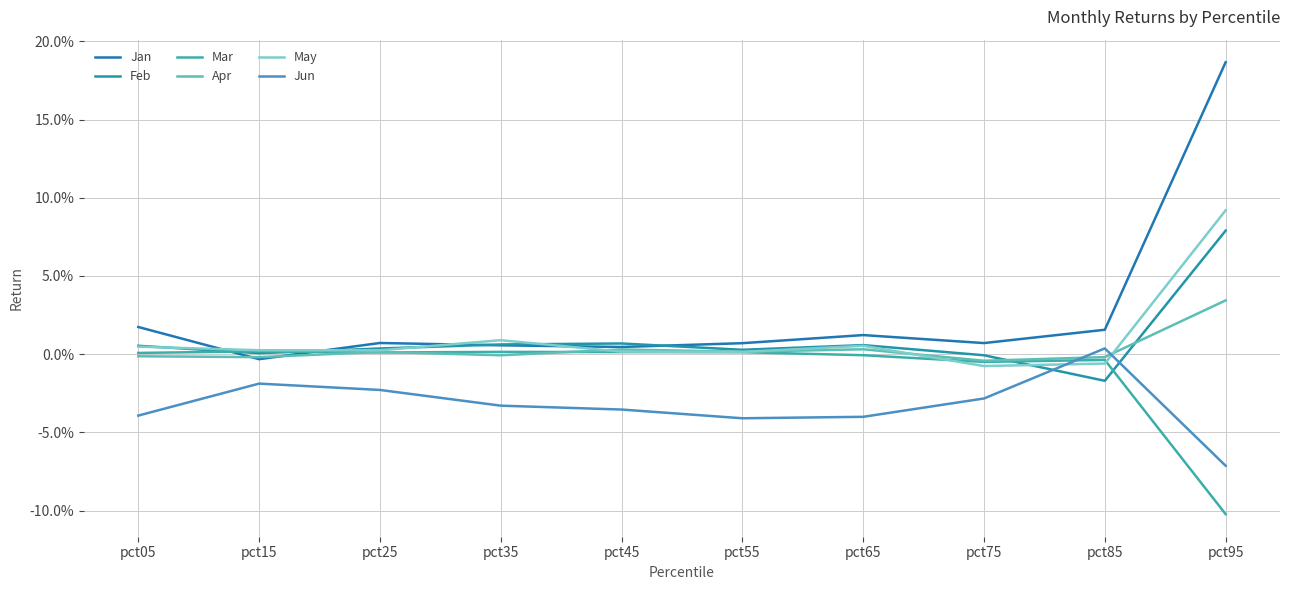

At which category does Apr reach its first local valley?

pct15